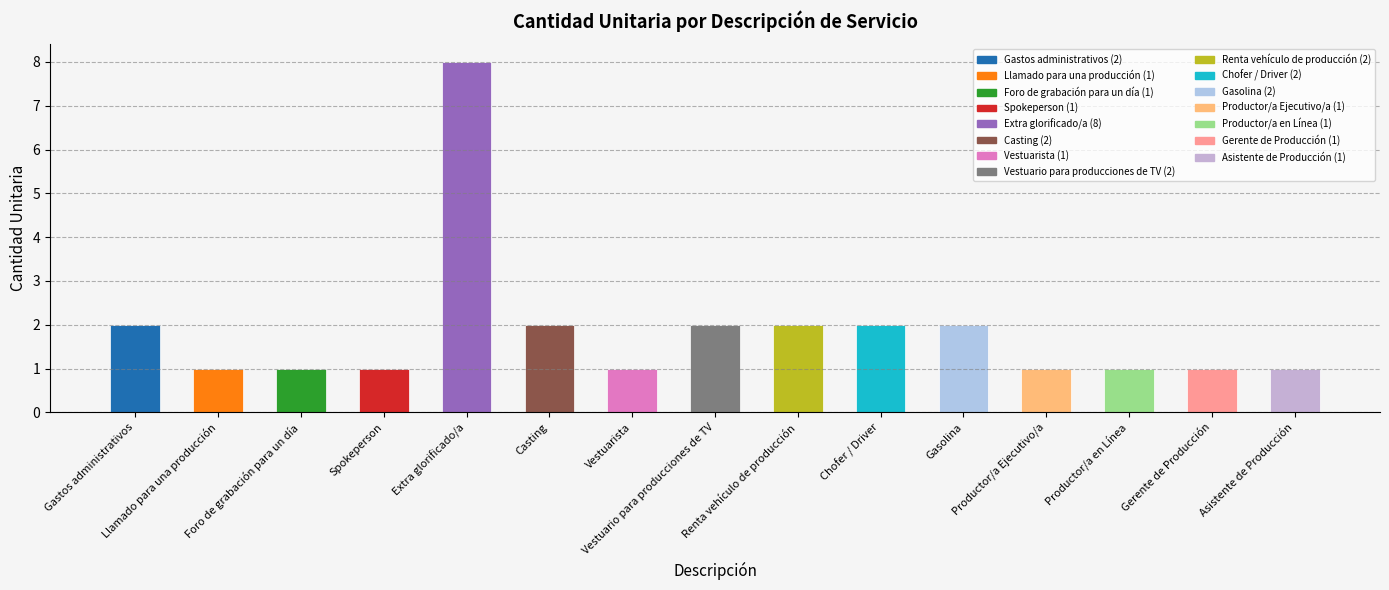

What is the difference between the maximum and minimum values?

7